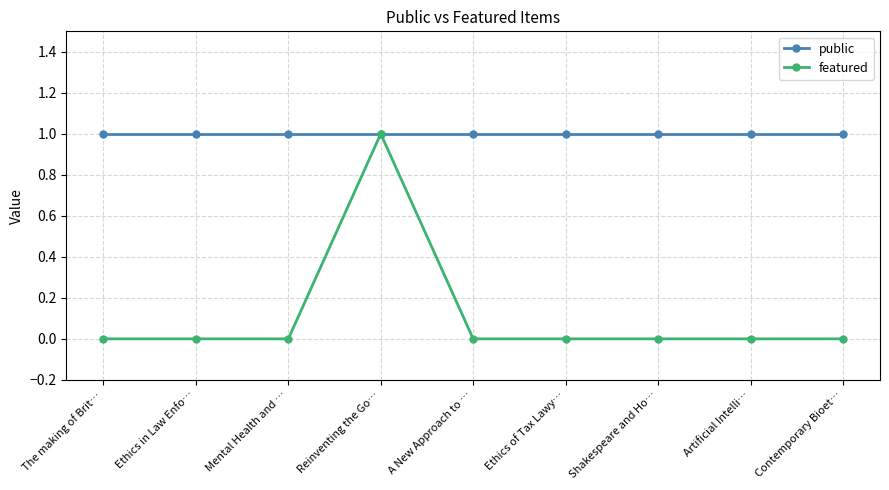

Is the value of featured at The making of Brit… greater than the value of public at Artificial Intelli…?

No